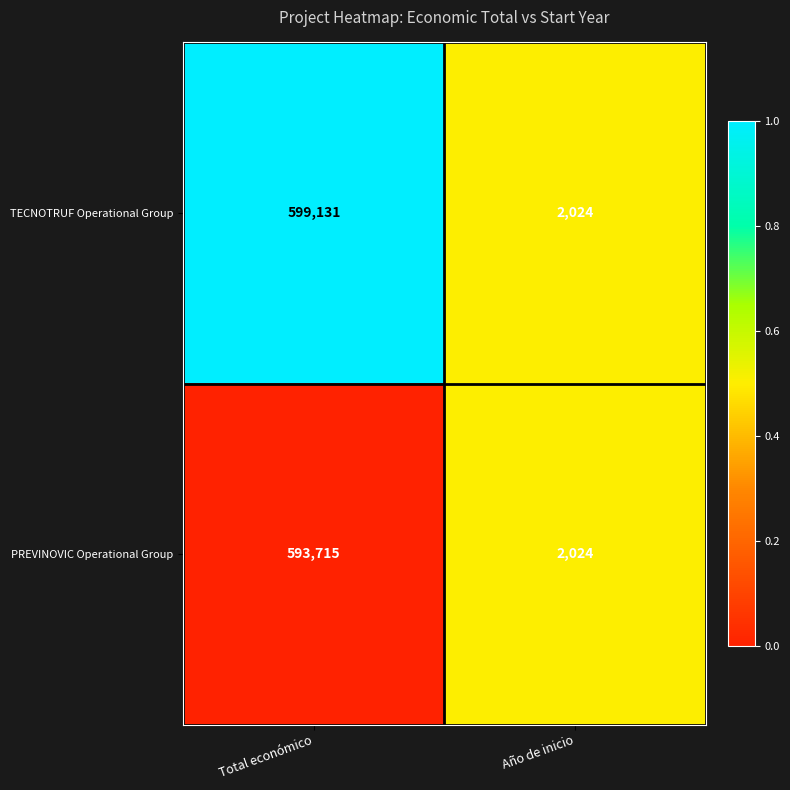

Which series has the largest total across all categories?

TECNOTRUF Operational Group